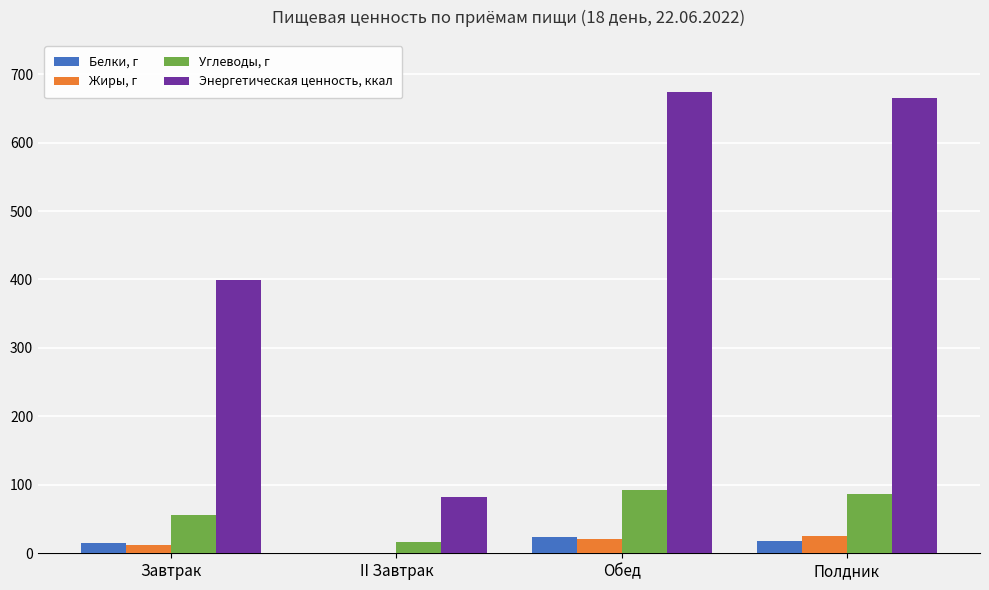

What is the spread (max minus min) of values at Полдник?

646.8